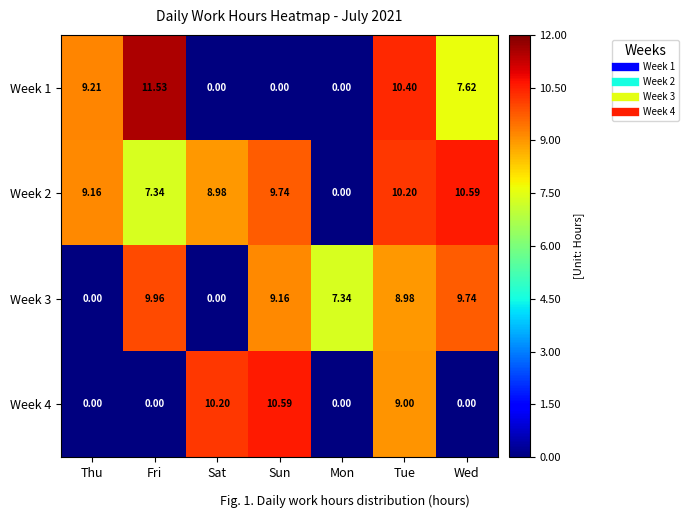

At which label does Week 3 reach its peak?

Fri